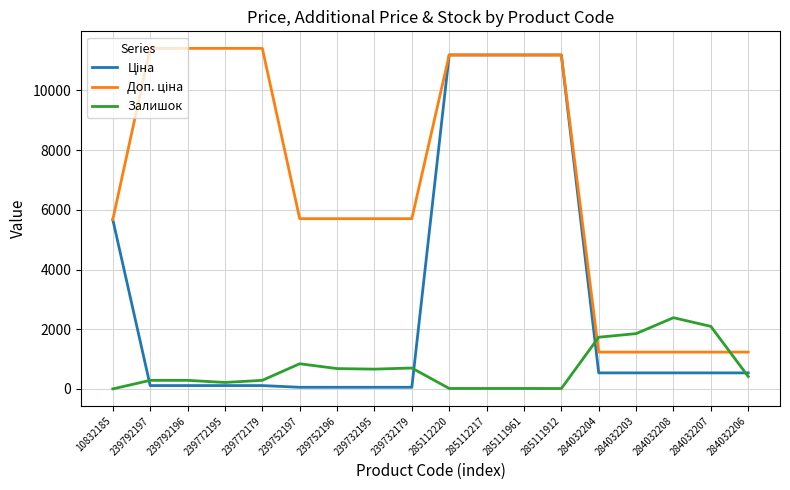

Which category has the highest value in the Залишок series?

284032208